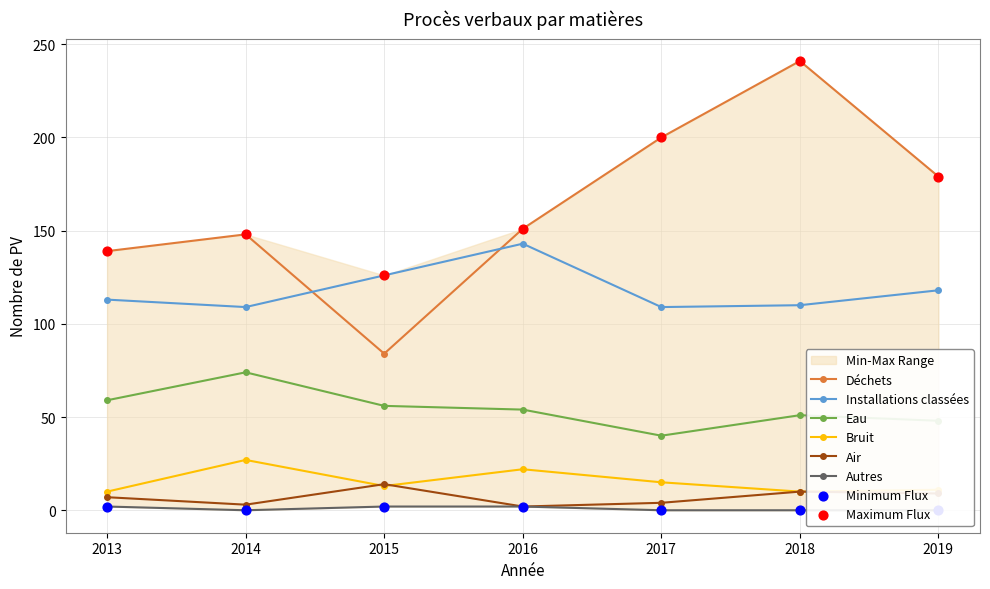

What are all the series names shown in the legend?

Déchets, Installations classées, Eau, Bruit, Air, Autres